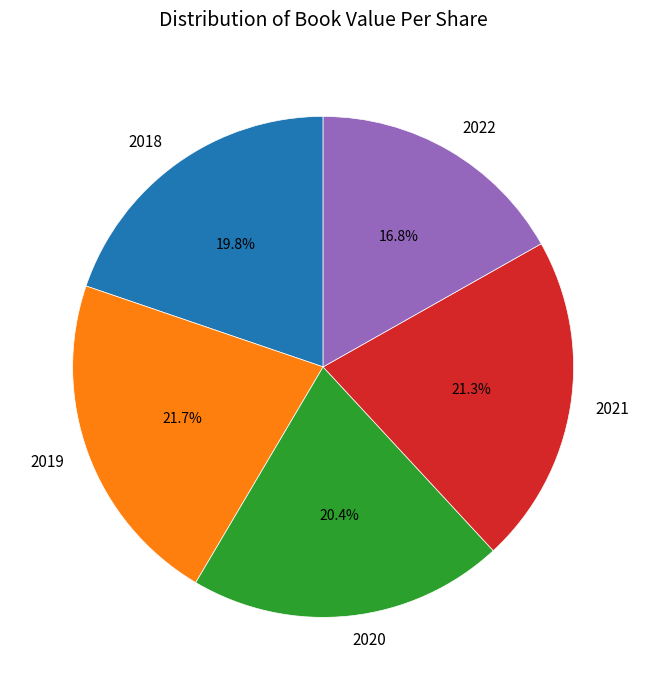

How many slices are in this pie chart?

5